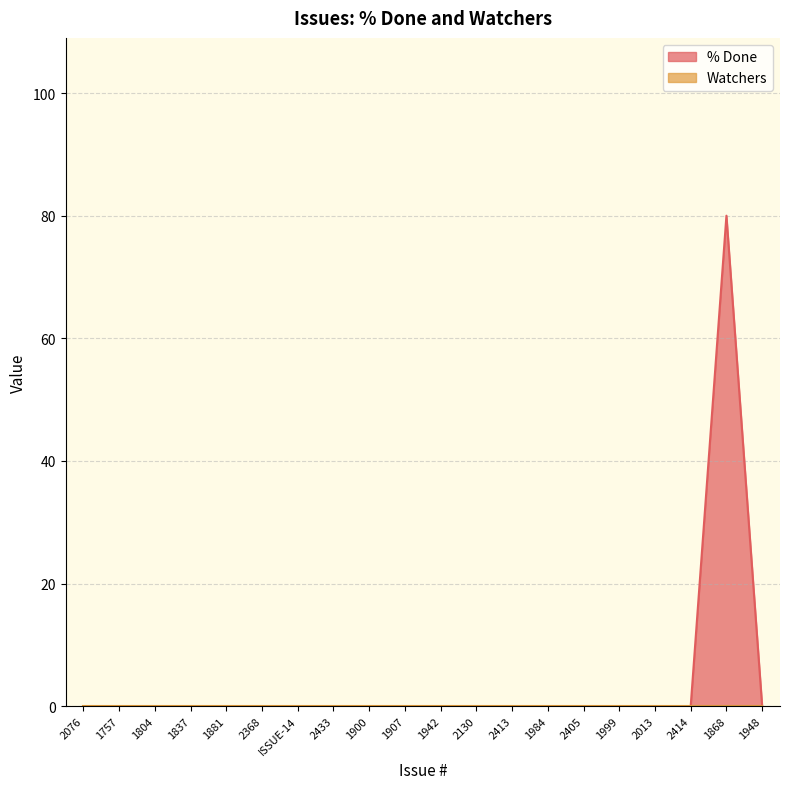

What is the label of the 12th point from the left?

2130